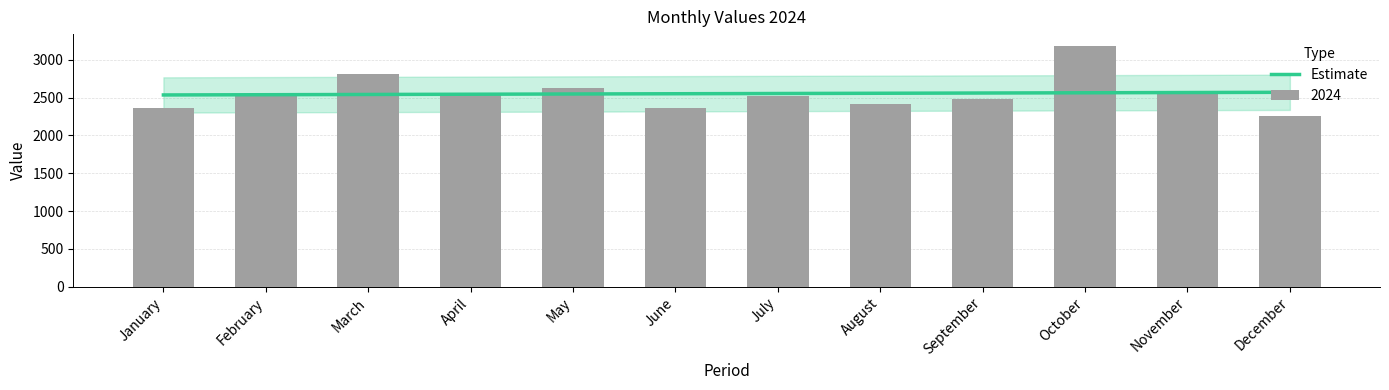

Reading left to right, extract all data points from this chart.

2364	2527	2811	2529	2632	2358	2521	2419	2476	3180	2556	2256